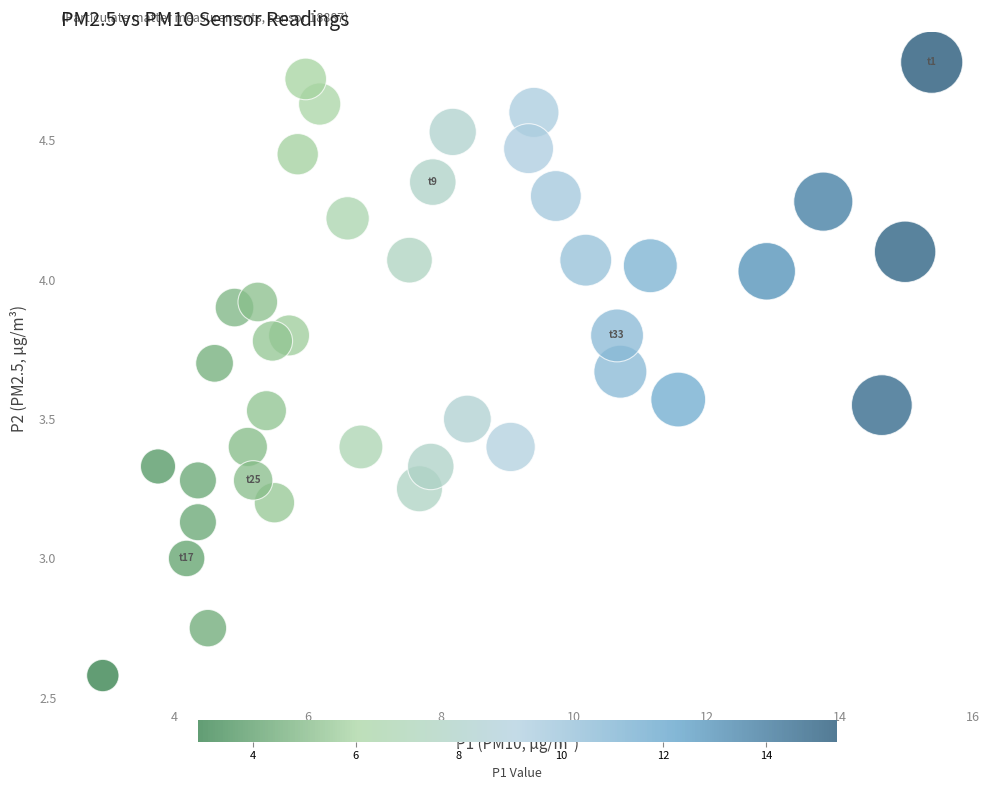

What is the range of X values (max minus min)?

12.5